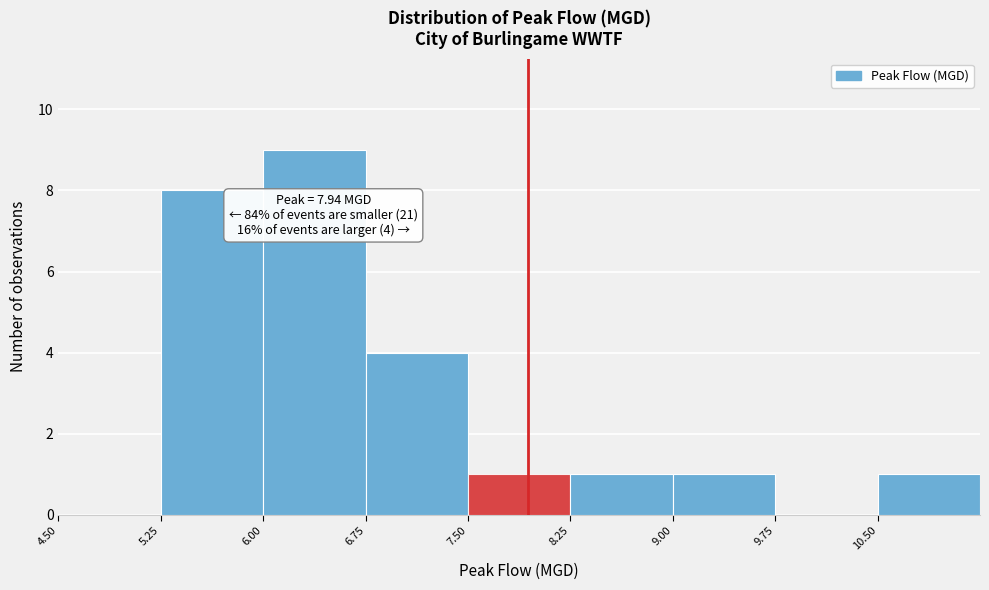

Which range on the x-axis has the tallest bar?

6.00 to 6.75